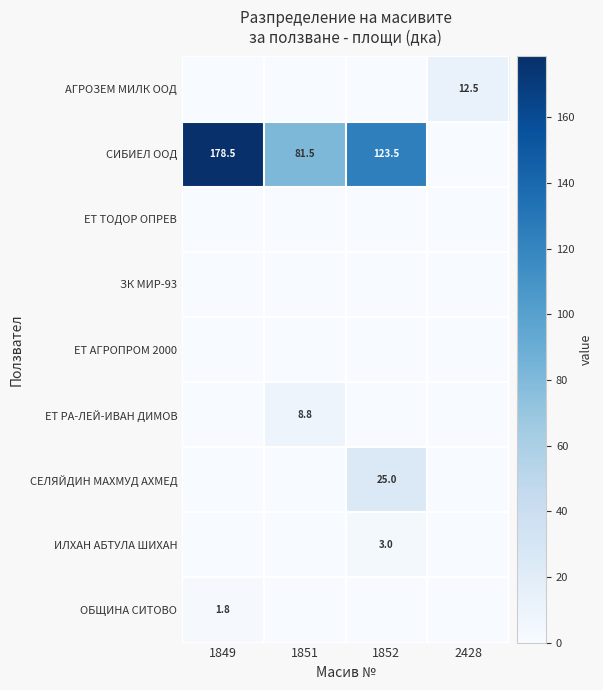

True or false: СИБИЕЛ ООД has a value of 213.1 at 1852.

False